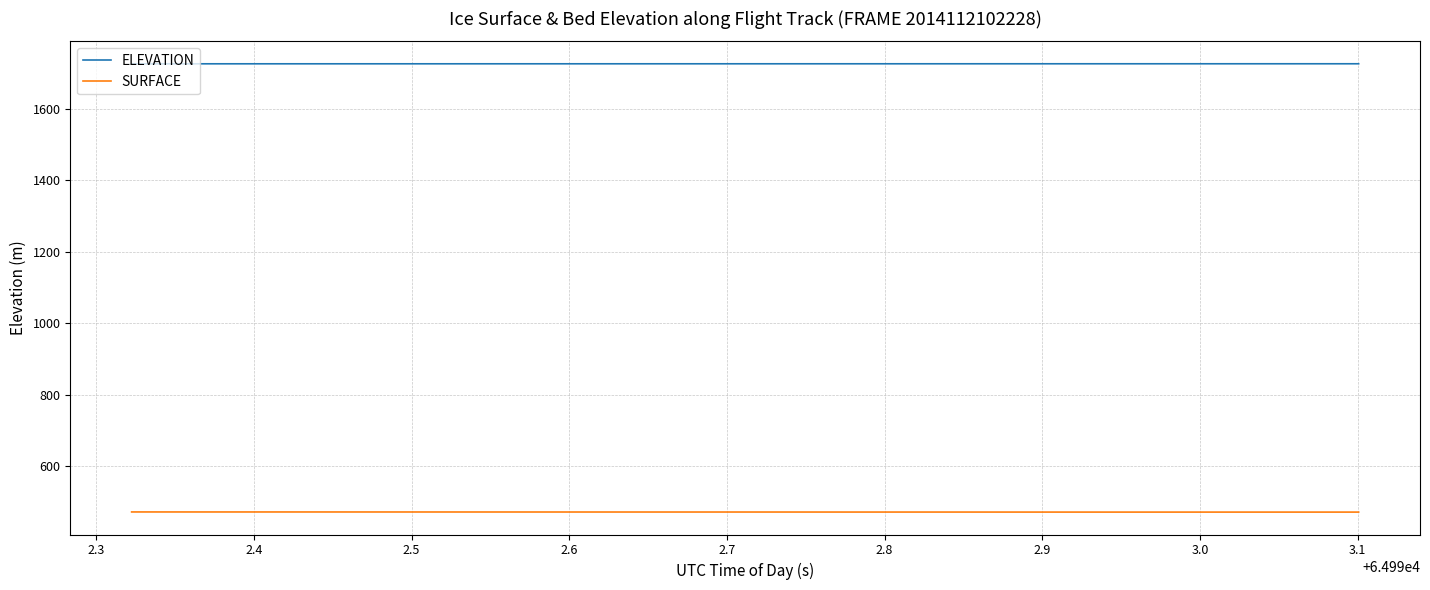

What is the difference between the second highest and minimum values in the SURFACE series?

0.3